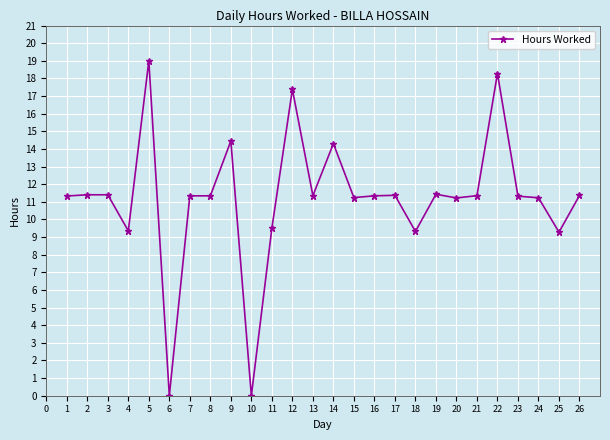

What is the average value?

11.2